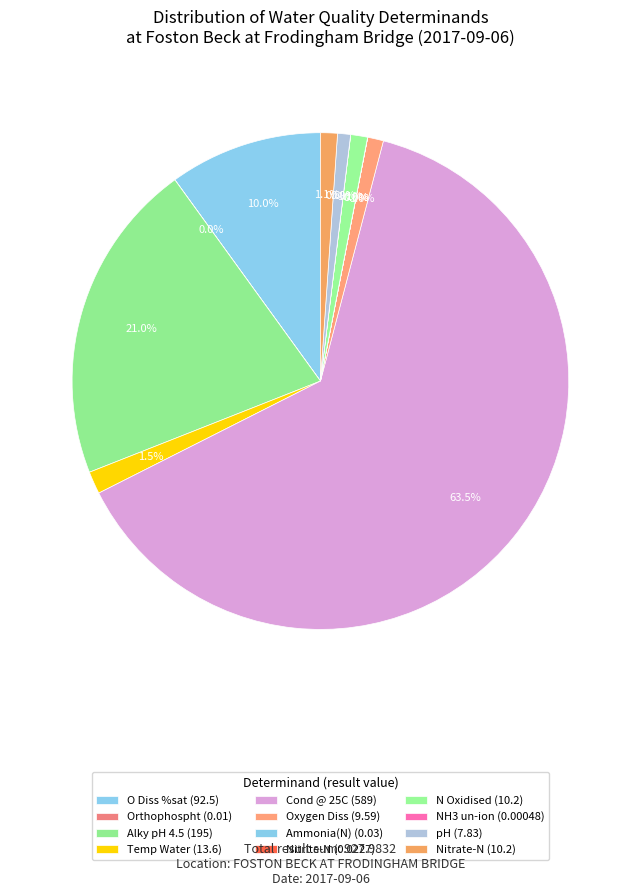

Is there any slice that represents more than half of the pie?

Yes